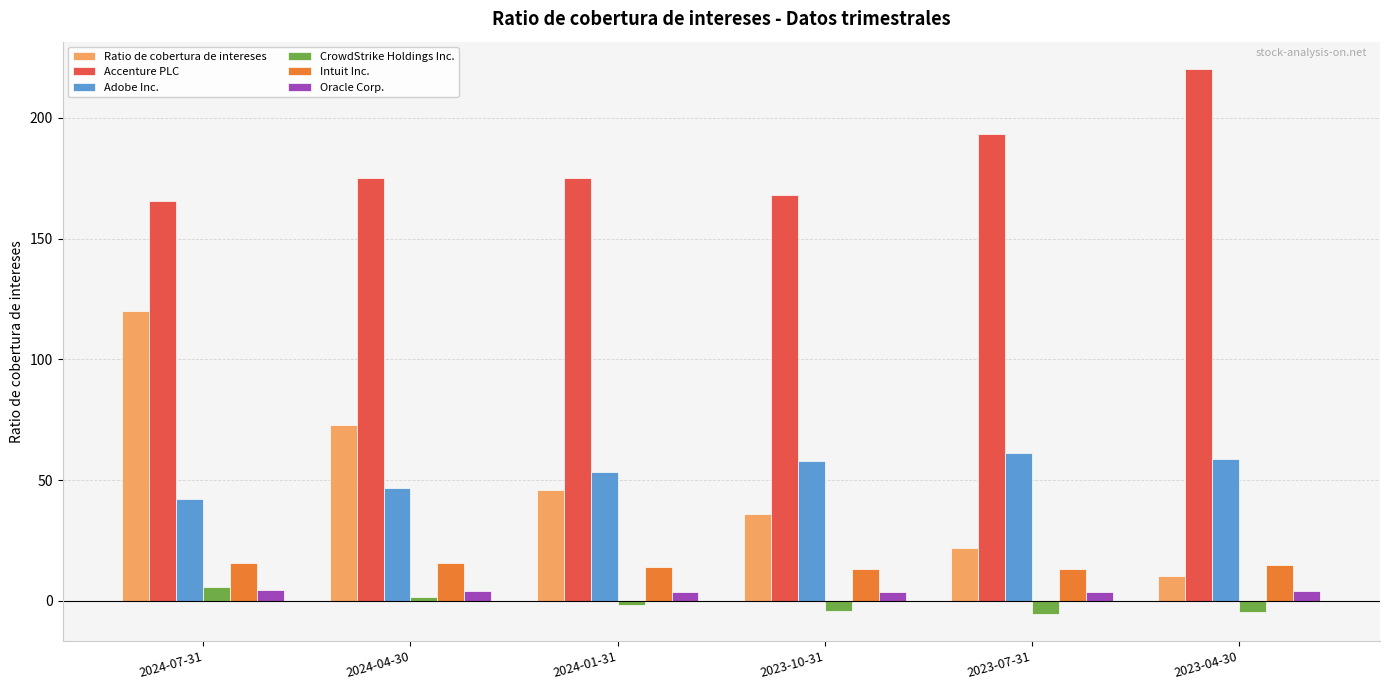

Which series changed the most between 2024-07-31 and 2023-07-31?

Ratio de cobertura de intereses